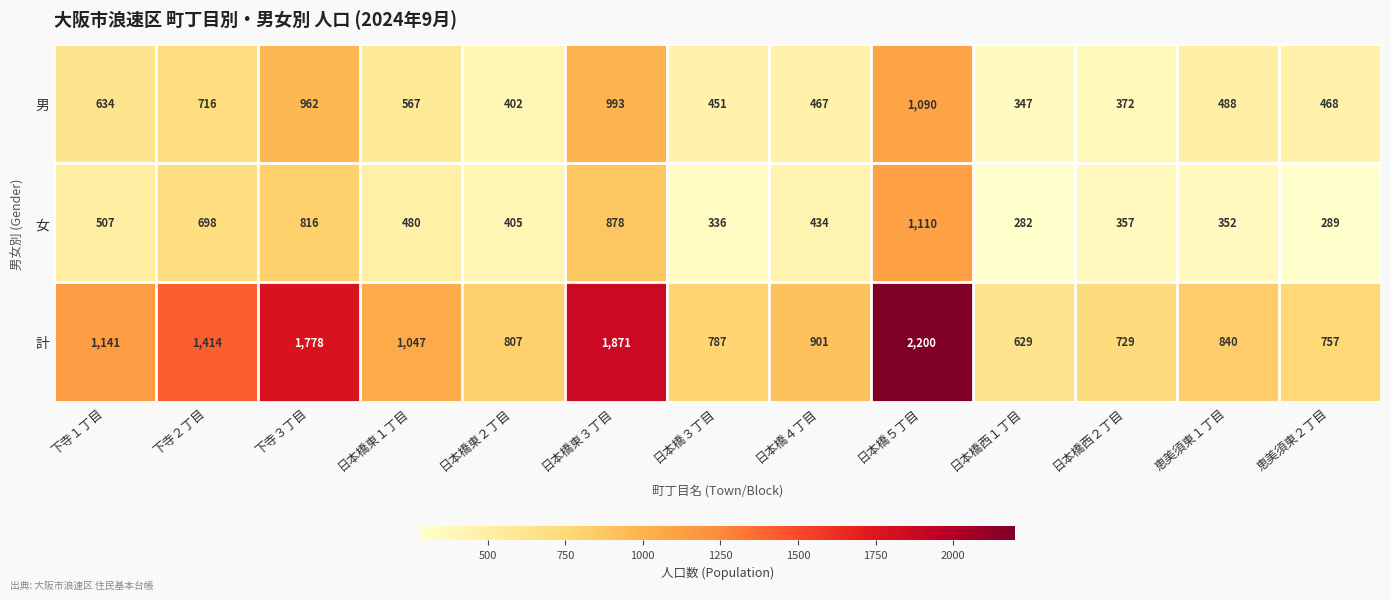

Rank the series by their maximum value, from lowest to highest.

男, 女, 計